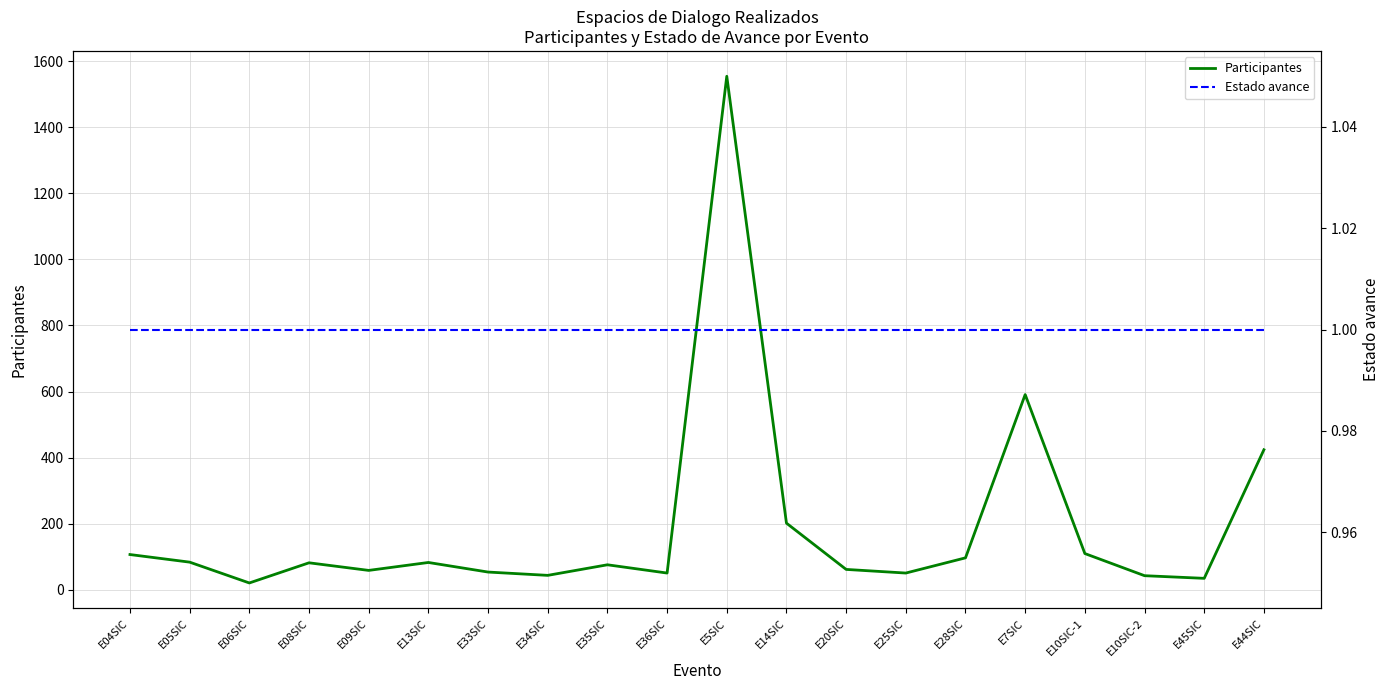

In Participantes, how many points are lower than both neighbors (excluding endpoints)?

6